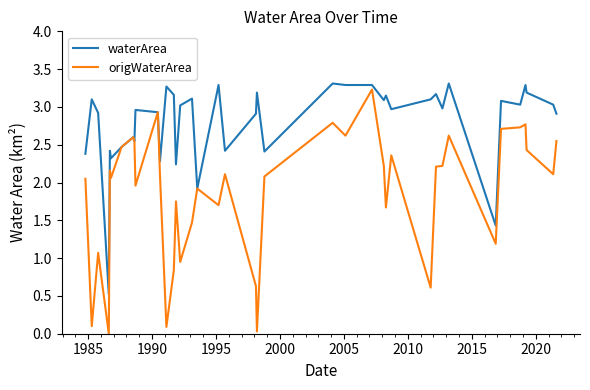

What are all the series names shown in the legend?

waterArea, origWaterArea